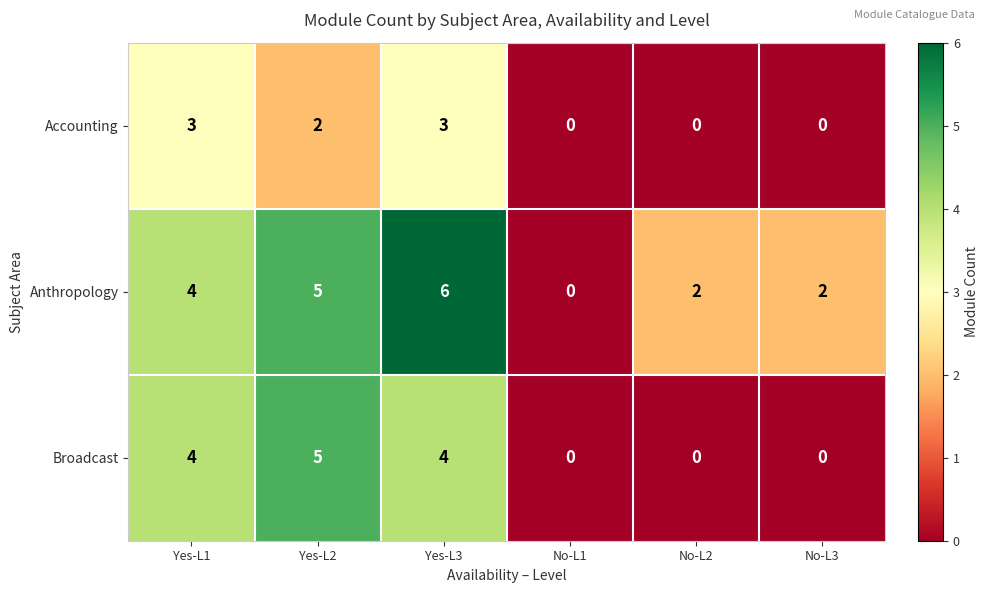

The Broadcast series shows 5 at Yes-L2. True or false?

True